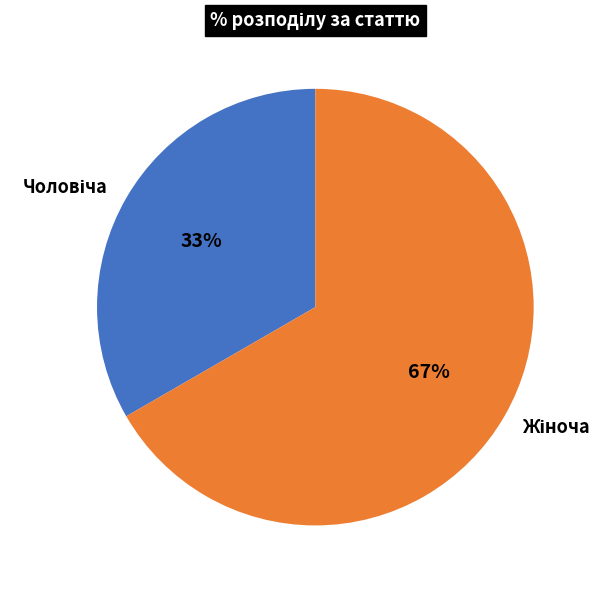

How many slices are in this pie chart?

2